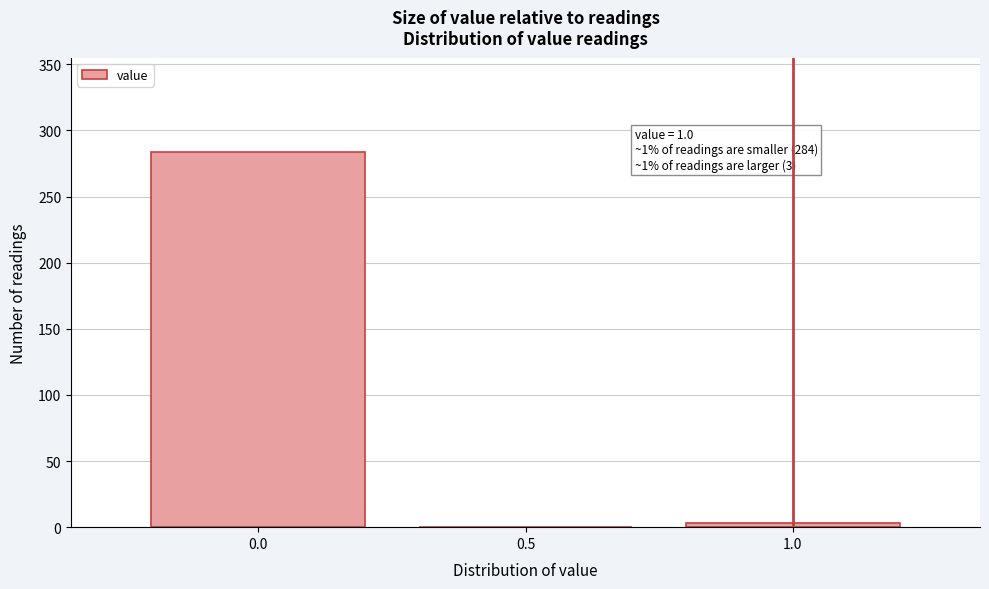

Reading left to right, transcribe all the data shown in this chart.

0.0=284	0.5=0	1.0=3